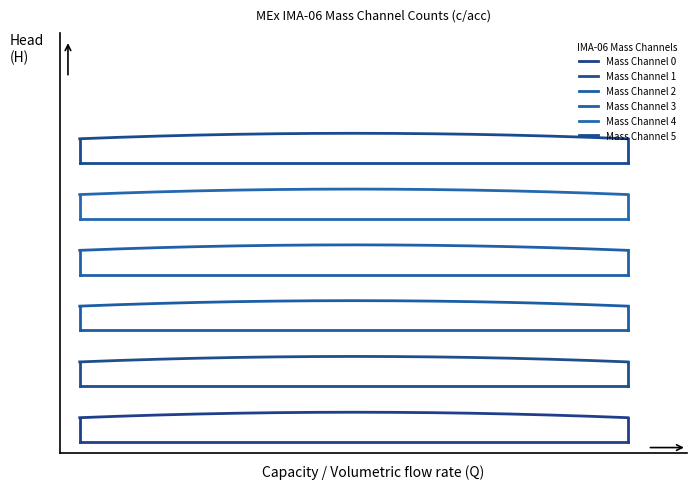

Which series has the largest range (max minus min)?

Mass Channel 3